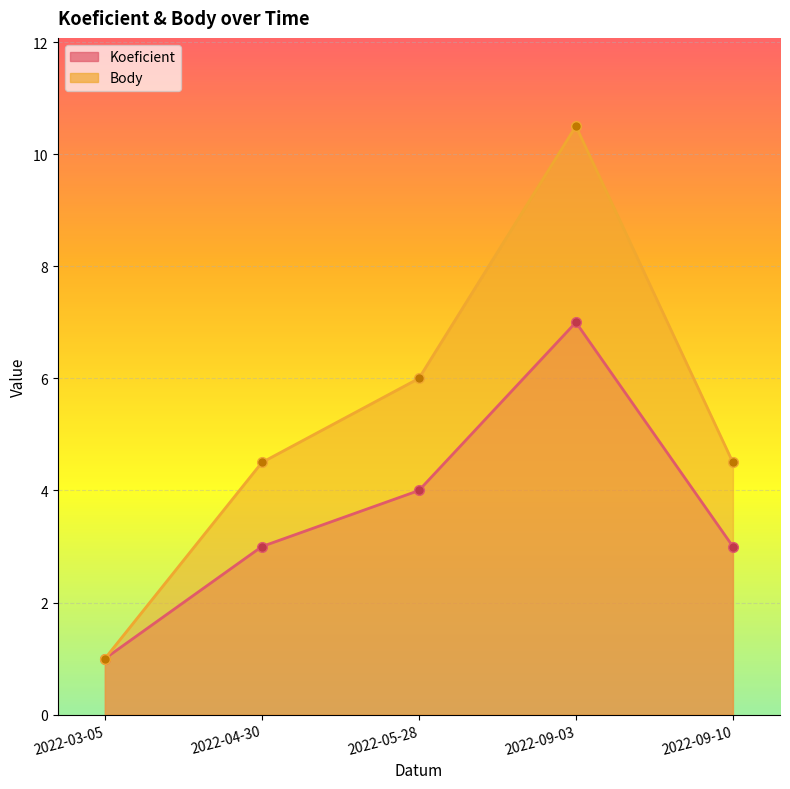

True or false: Body has more than 1 interior local peaks.

False